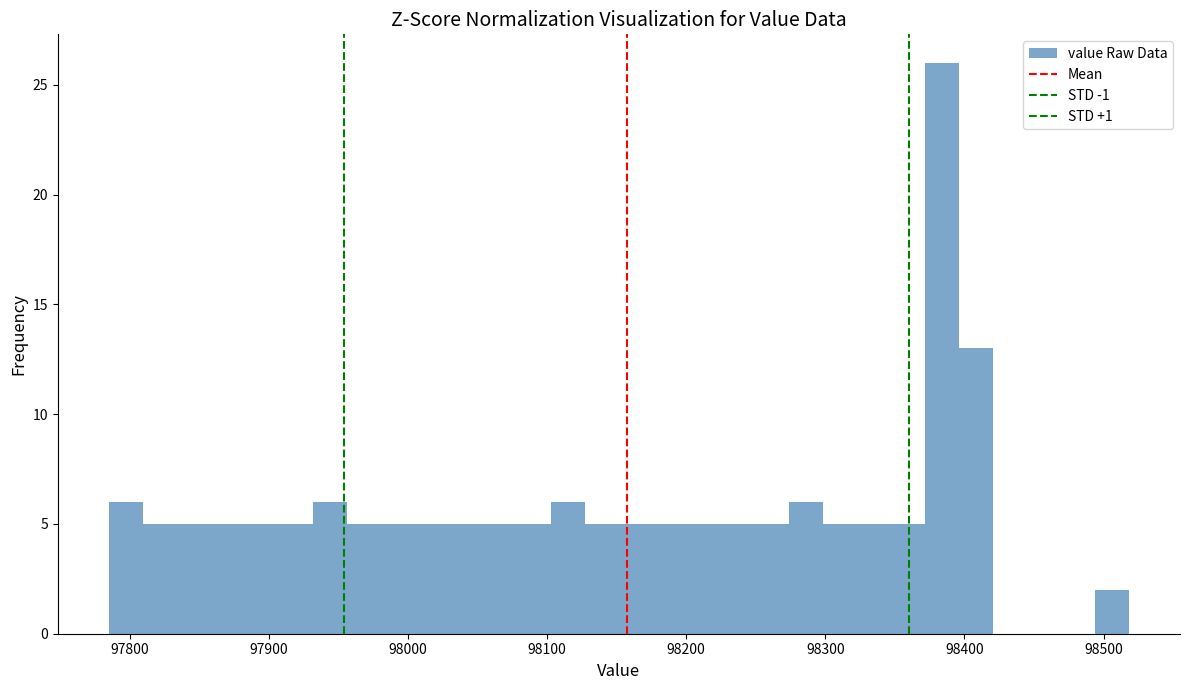

Read against the x-axis, roughly where is the centre of the tallest bar?

98380